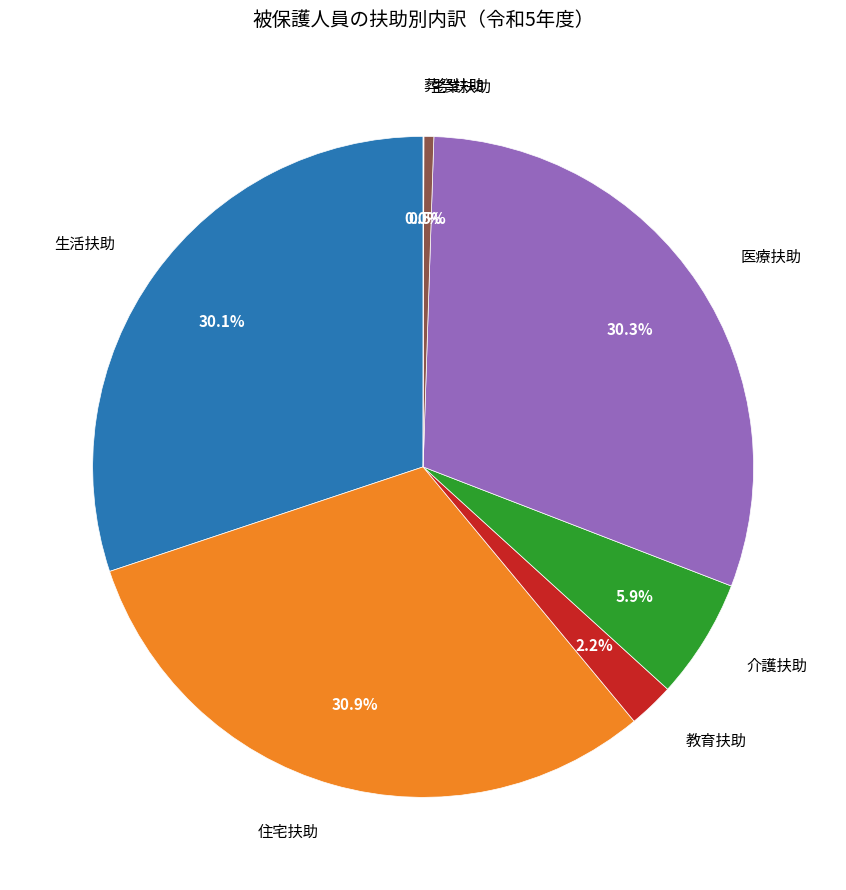

What percentage do 生業扶助 and 住宅扶助 together represent?

31.4%